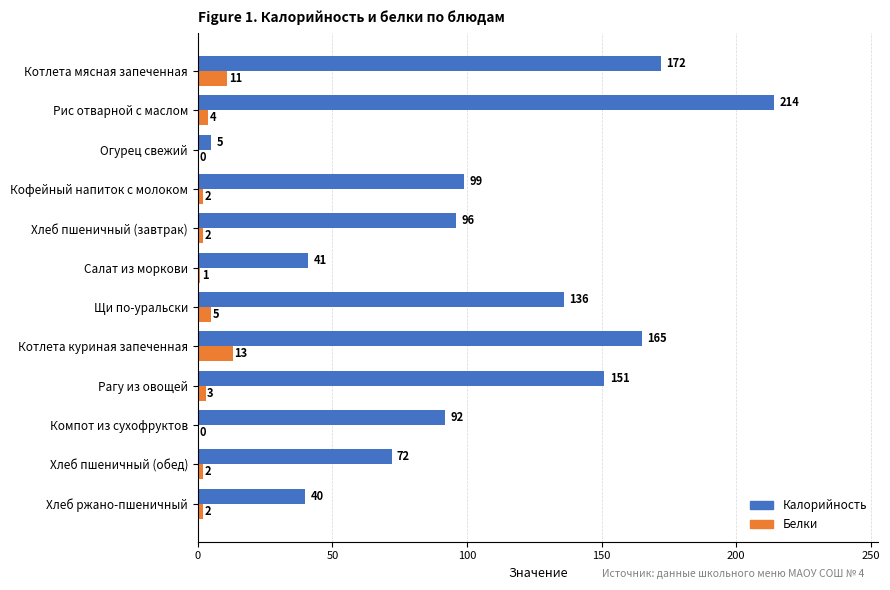

How many positive values does the Белки series have?

10